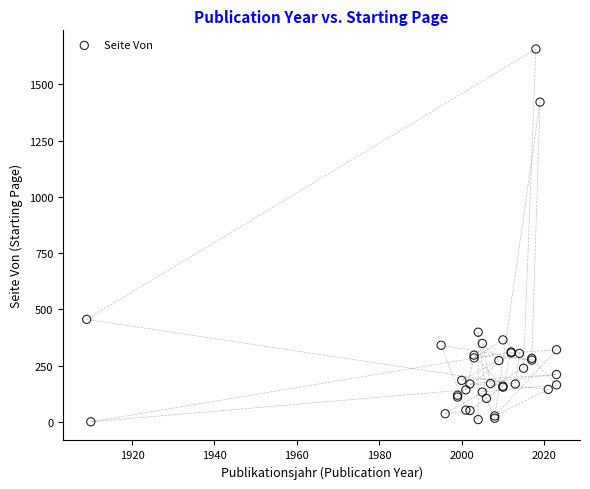

What Y value in the scatter plot is closest to 829?

456